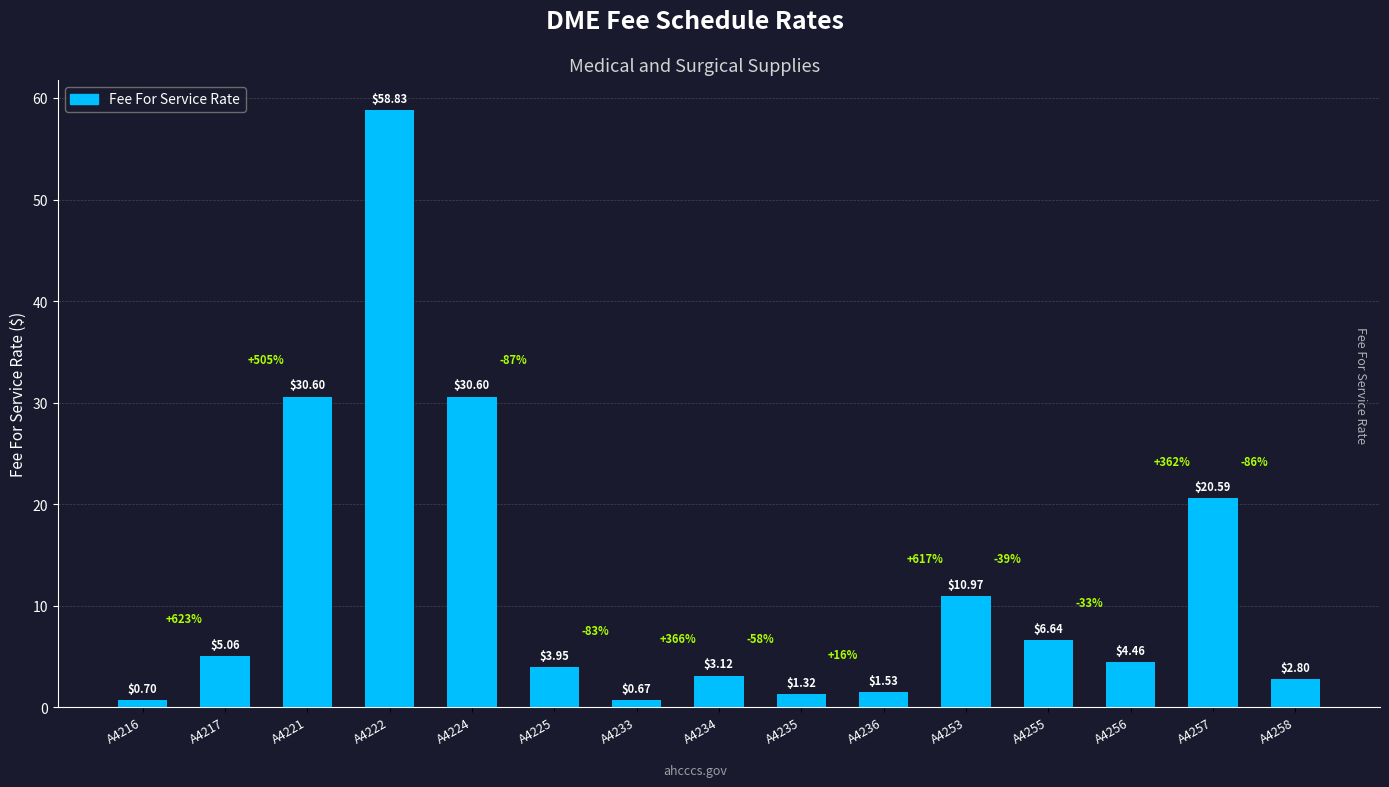

How many data points are less than 4?

7